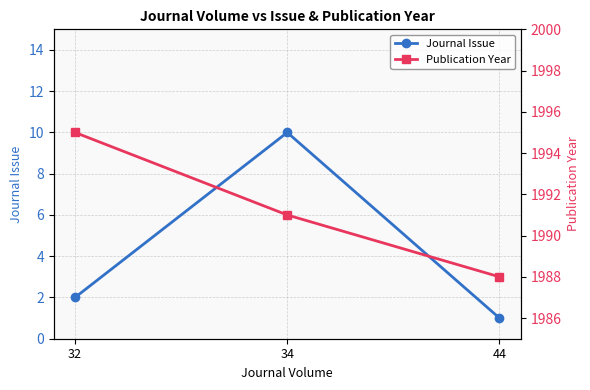

What is the sum of all Journal Issue values?

13